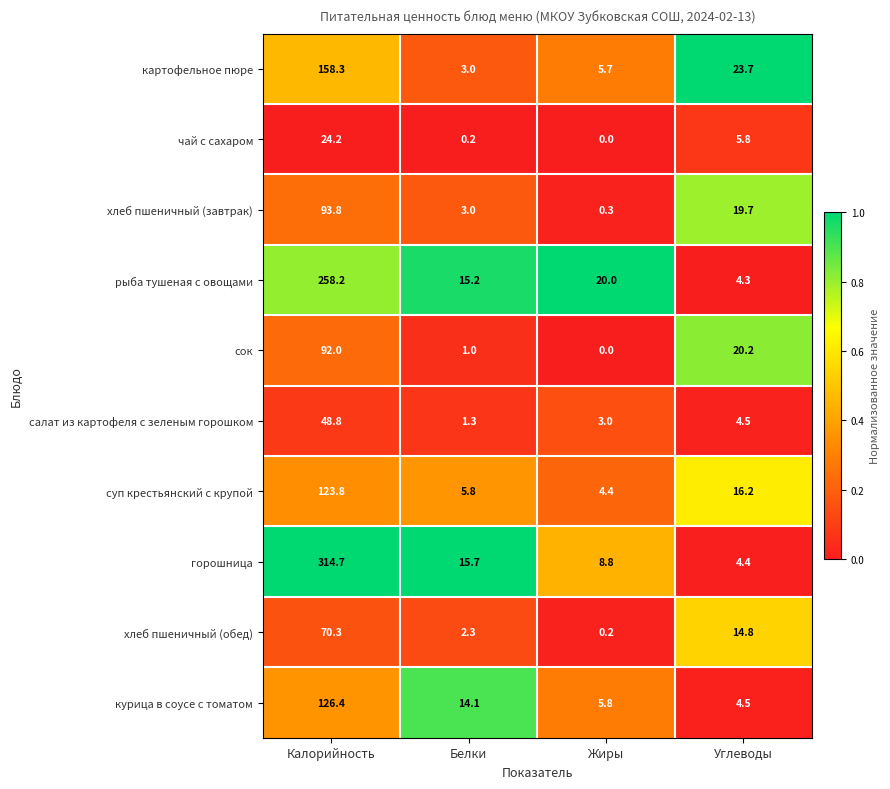

List the series in order of their peak value, highest first.

горошница, рыба тушеная с овощами, картофельное пюре, курица в соусе с томатом, суп крестьянский с крупой, хлеб пшеничный (завтрак), сок, хлеб пшеничный (обед), салат из картофеля с зеленым горошком, чай с сахаром